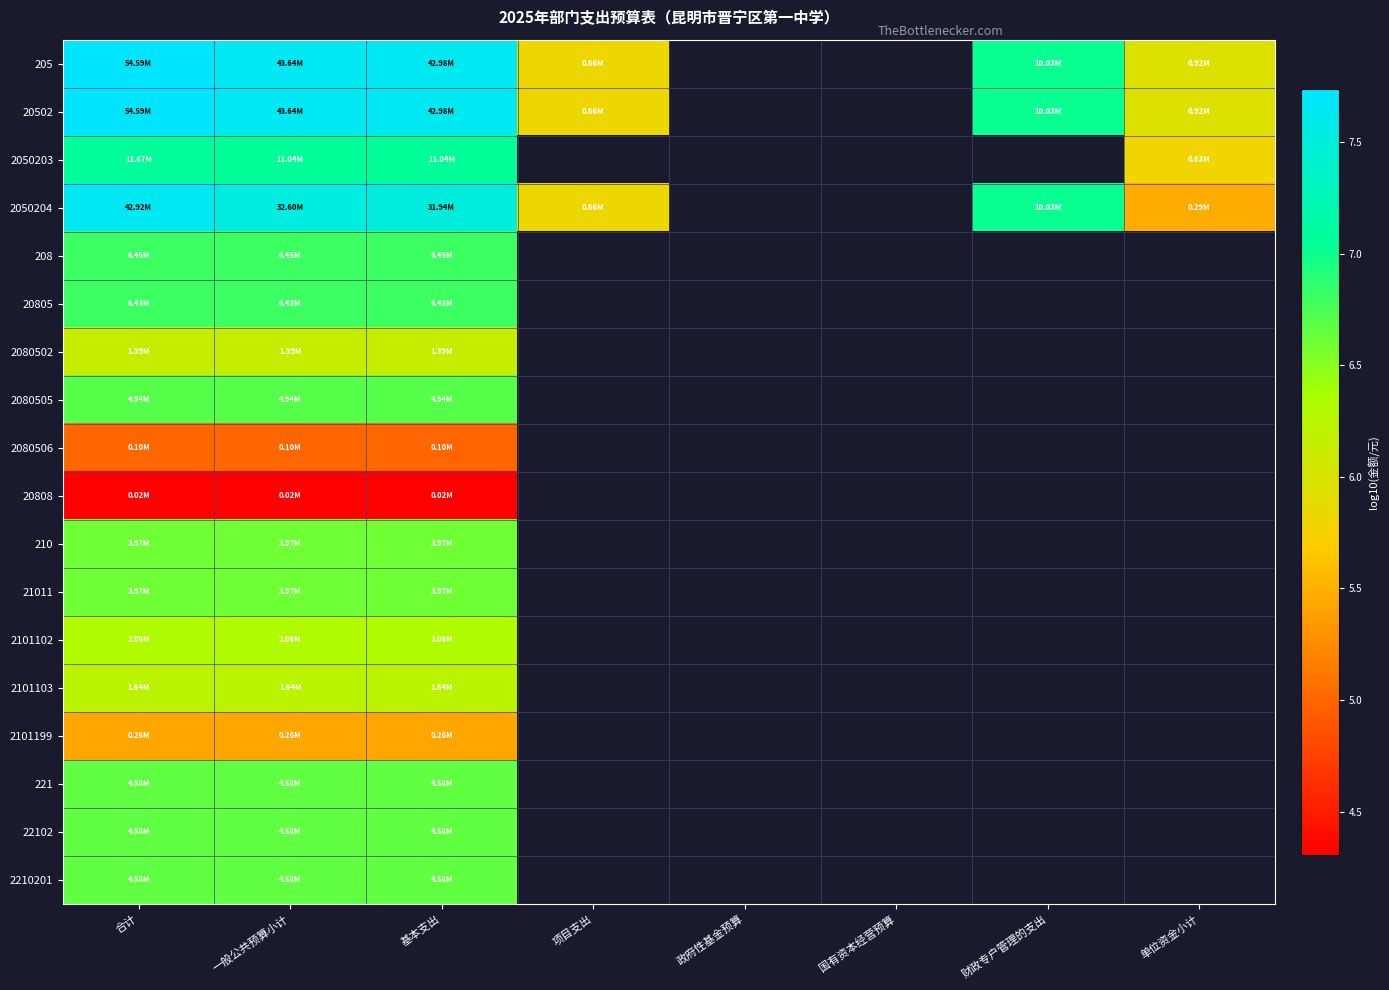

Where is 2080502 nearest to the value 6?

合计